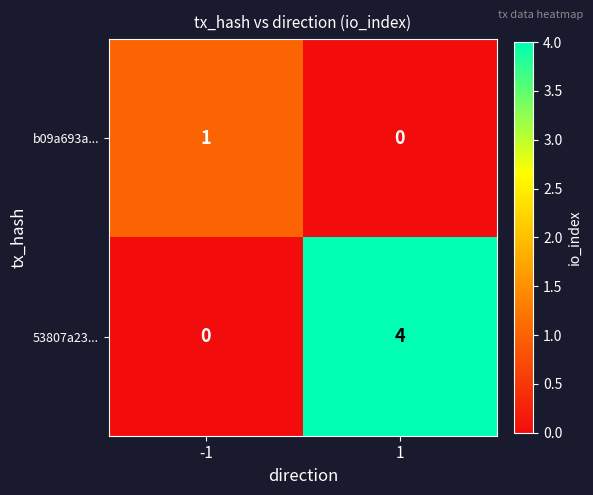

What is the sum of the 53807a23... values at -1 and 1?

4